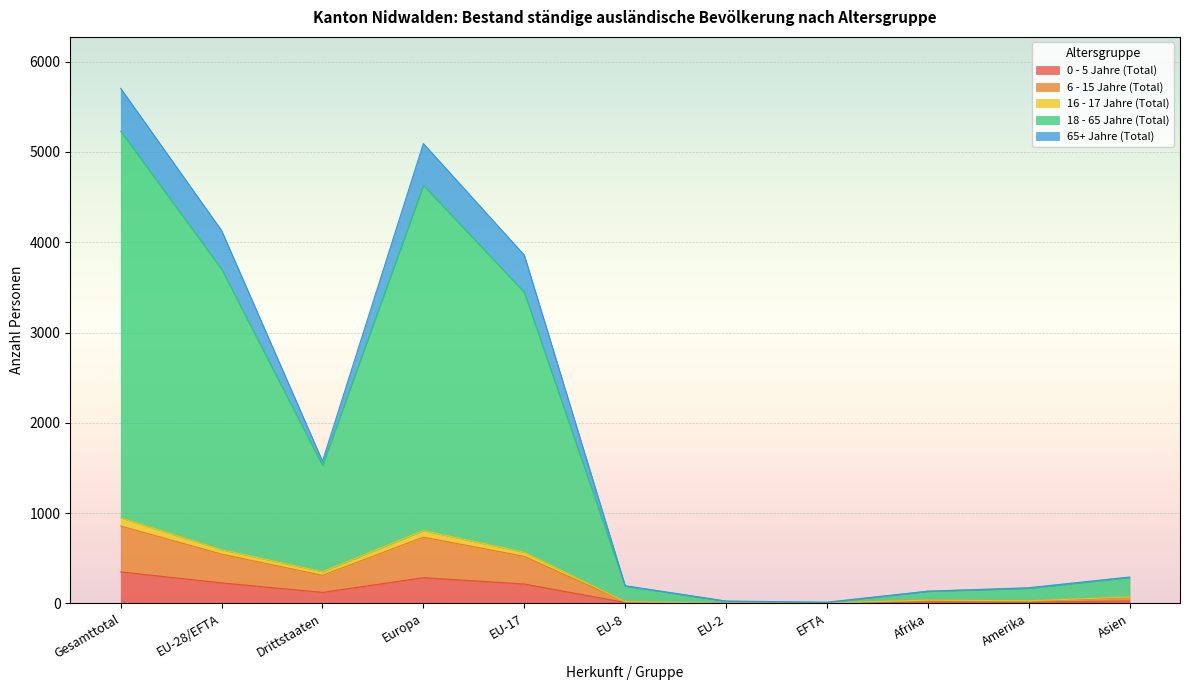

True or false: Gesamt-total and 0 - 5 Jahre (Total) cross at least once.

False